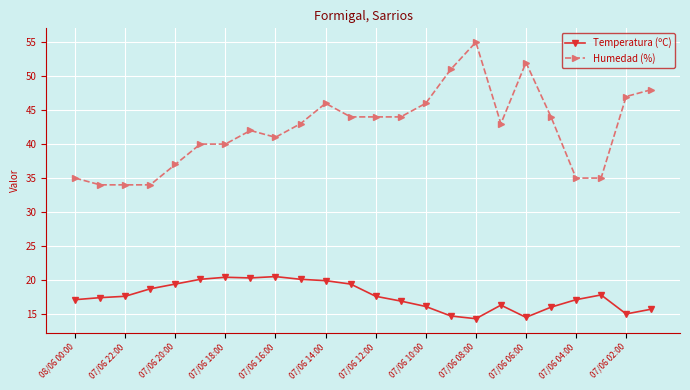

What is the difference between the second highest and second lowest values in the Temperatura (ºC) series?

5.9